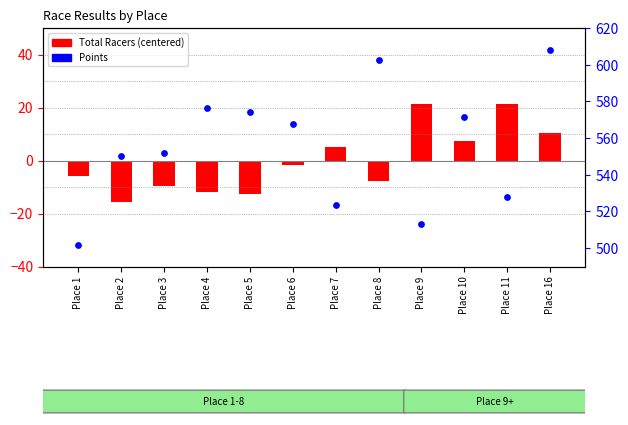

Which series reaches the minimum Y coordinate?

Total Racers (centered)